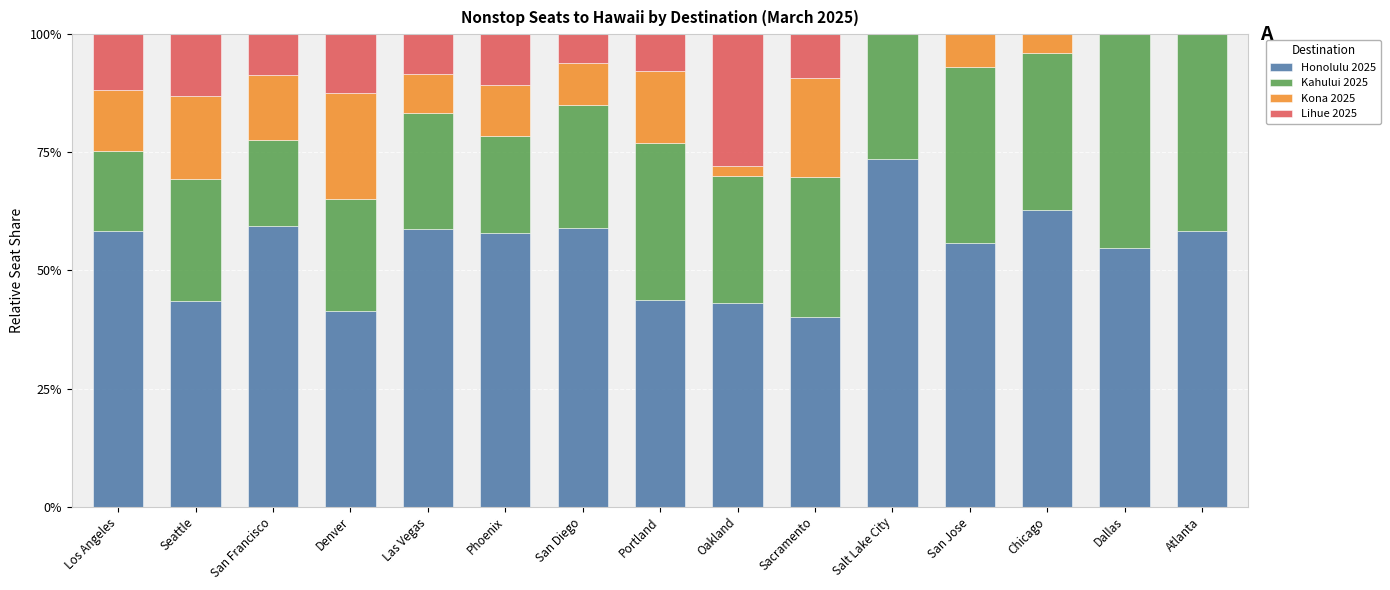

True or false: Honolulu 2025 has a value of 58.9 at San Diego.

True